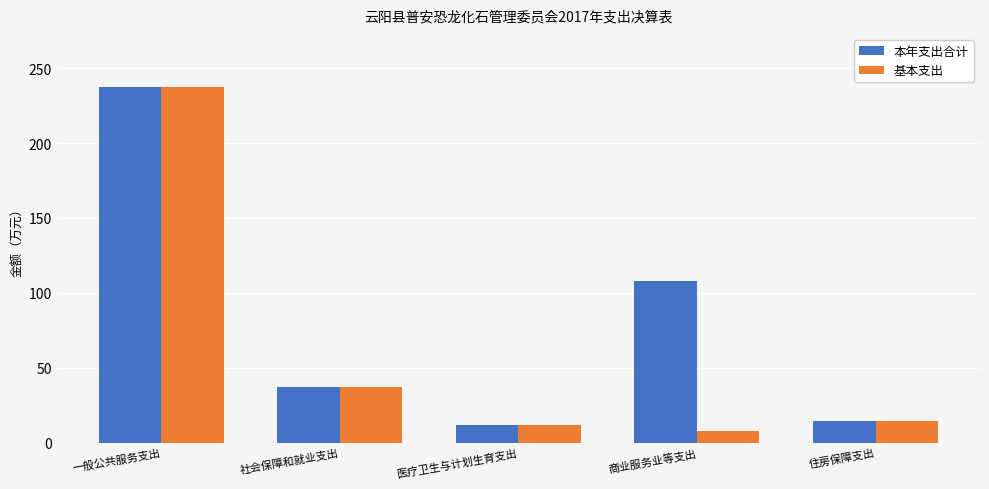

True or false: 基本支出 has a value of 14.6 at 住房保障支出.

True